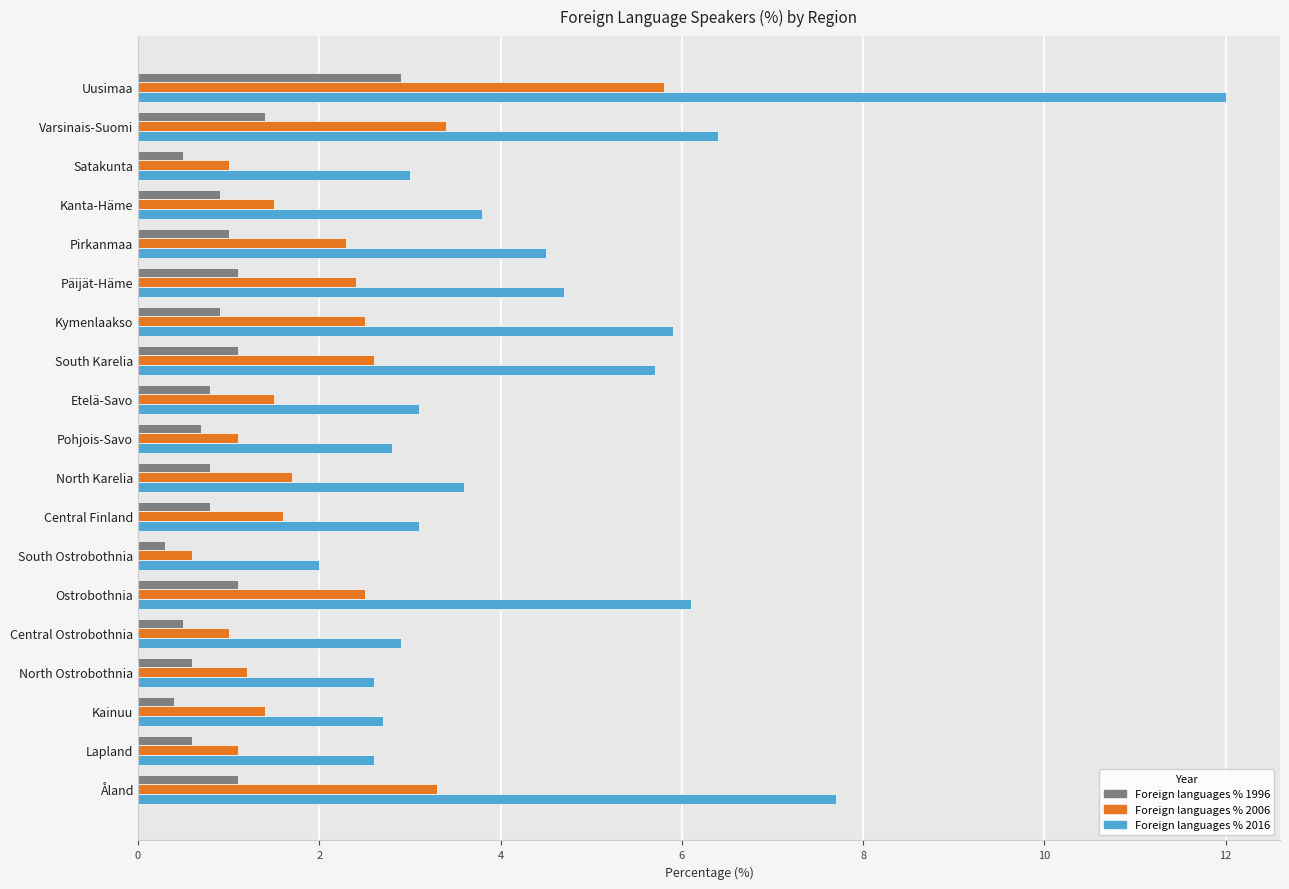

Which series has the widest spread of values?

Foreign languages % 2016